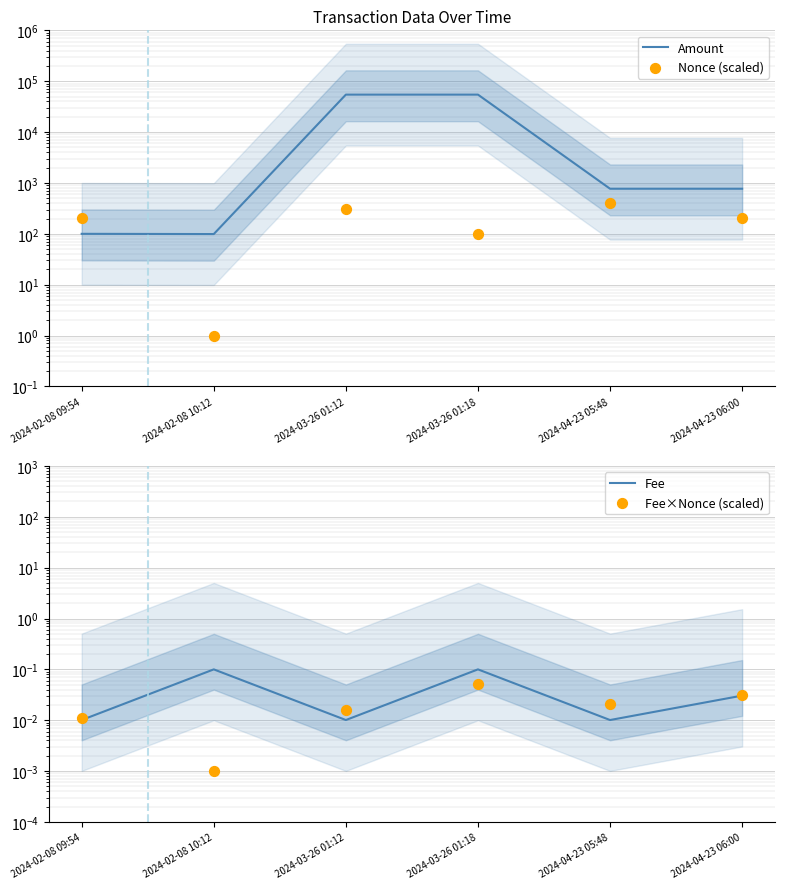

What is the total value across all series at 2024-02-08 09:54?

301.0